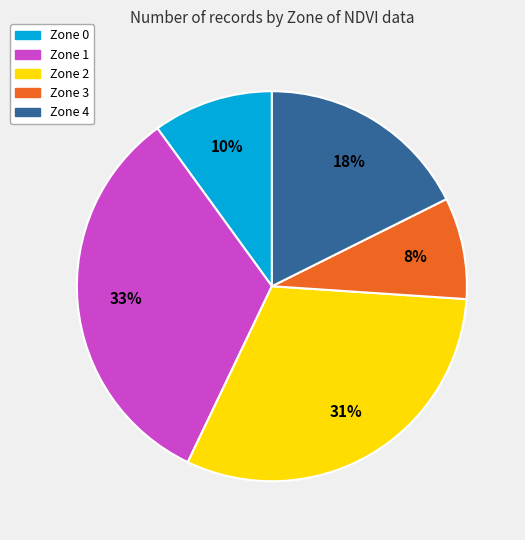

Do Zone 3 and Zone 1 together represent more than half of the pie?

No